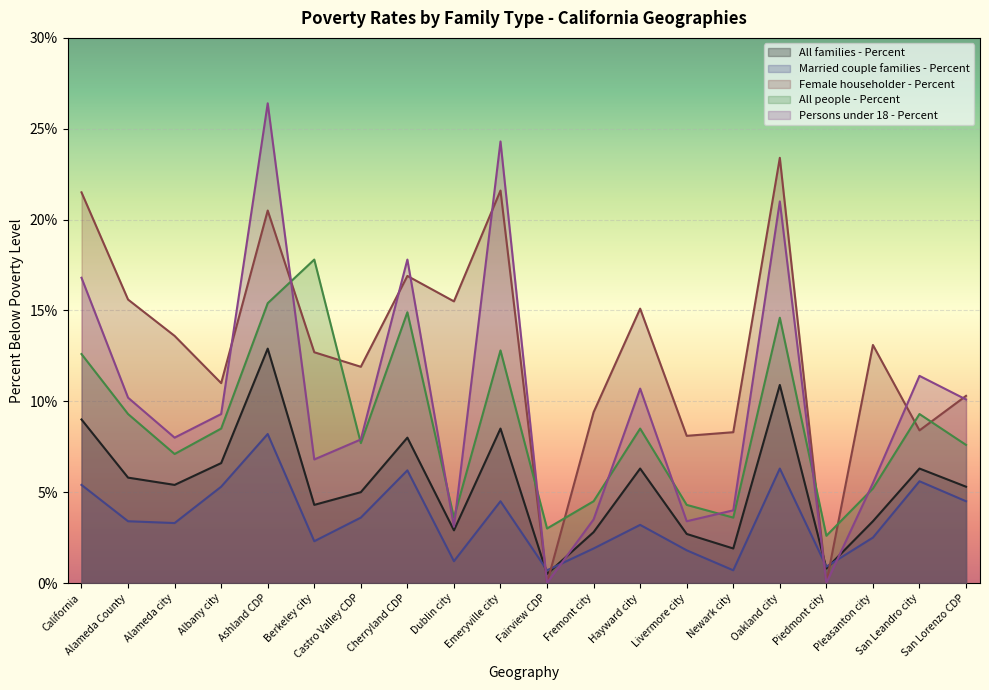

What is the total value across all series at Alameda city?

37.4